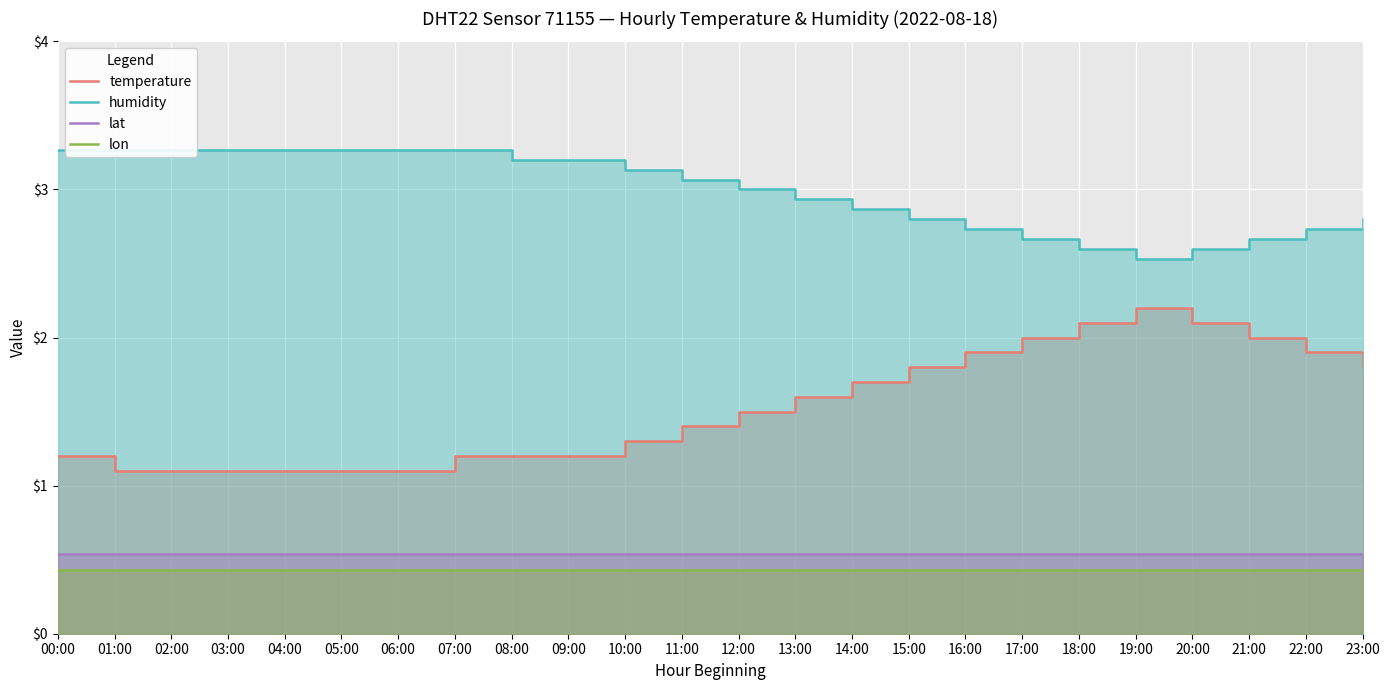

Is the value of temperature at 04:00 greater than the value of humidity at 15:00?

No